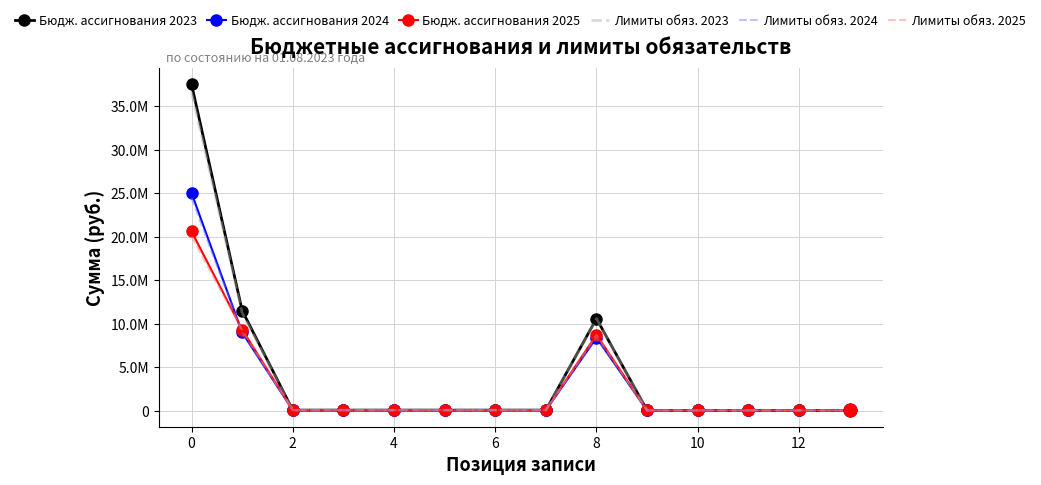

What are all the series names shown in the legend?

Бюдж. ассигнования 2023, Бюдж. ассигнования 2024, Бюдж. ассигнования 2025, Лимиты обяз. 2023, Лимиты обяз. 2024, Лимиты обяз. 2025